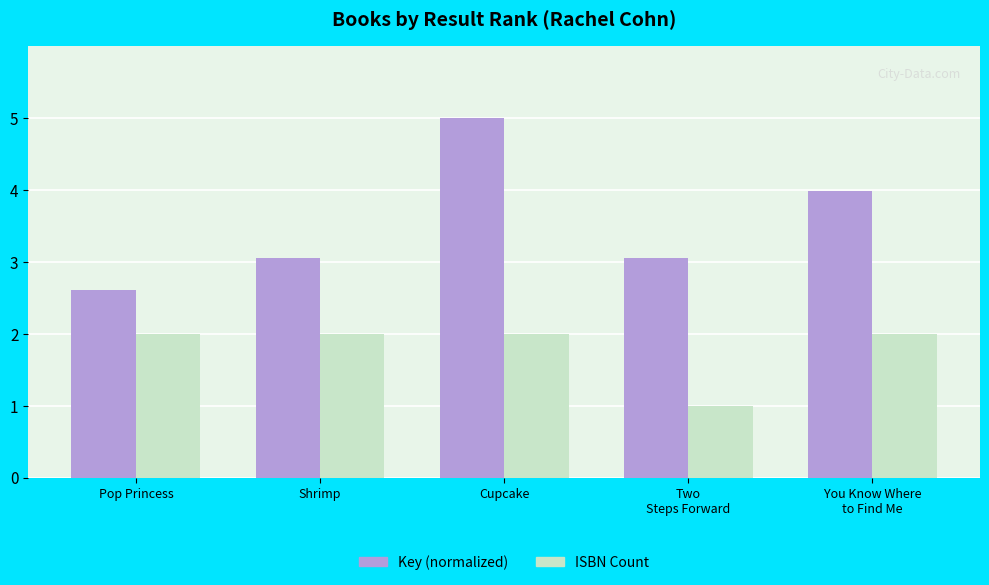

What is the label of the 5th bar from the right?

Pop Princess